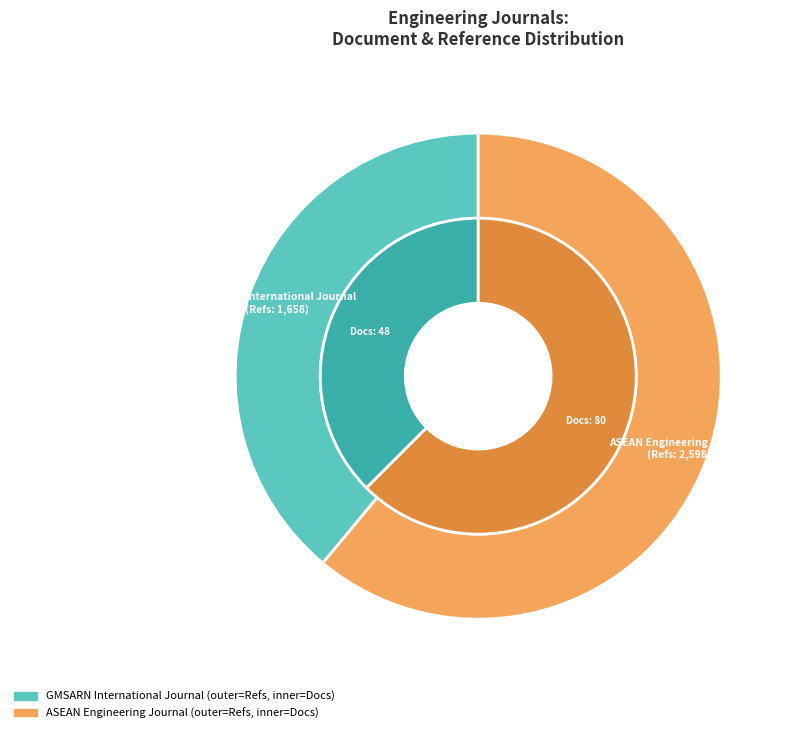

Which has a higher value, GMSARN International Journal or ASEAN Engineering Journal?

ASEAN Engineering Journal